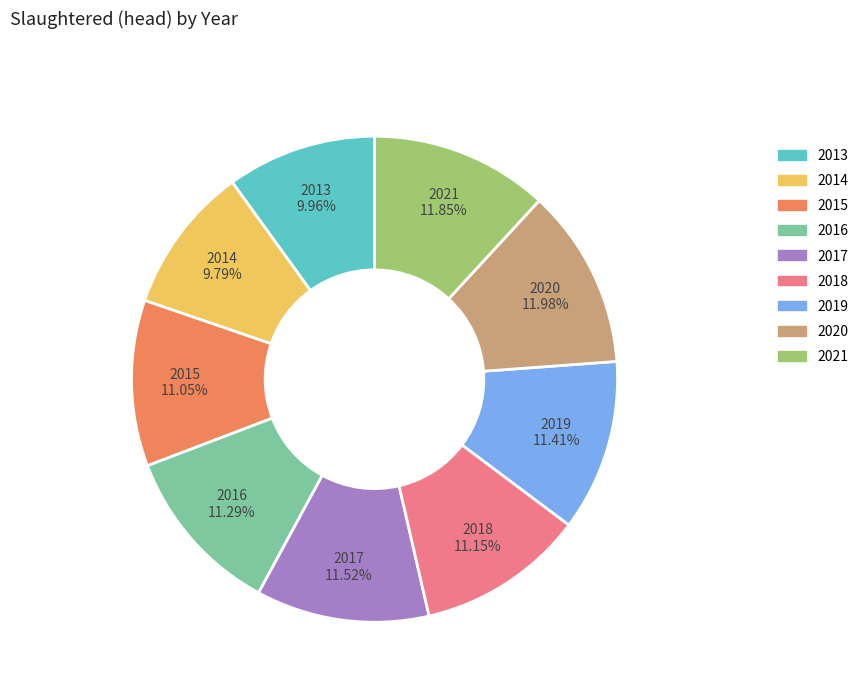

Is there a majority slice in this chart?

No